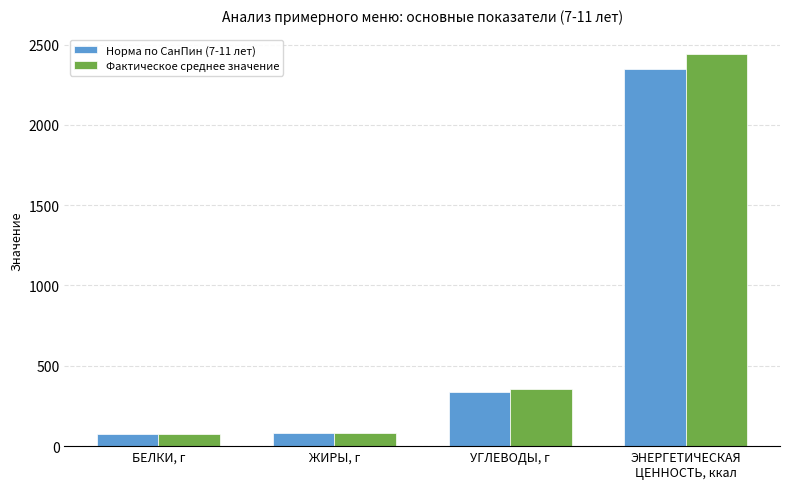

What is the total value across all series at УГЛЕВОДЫ, г?

687.6